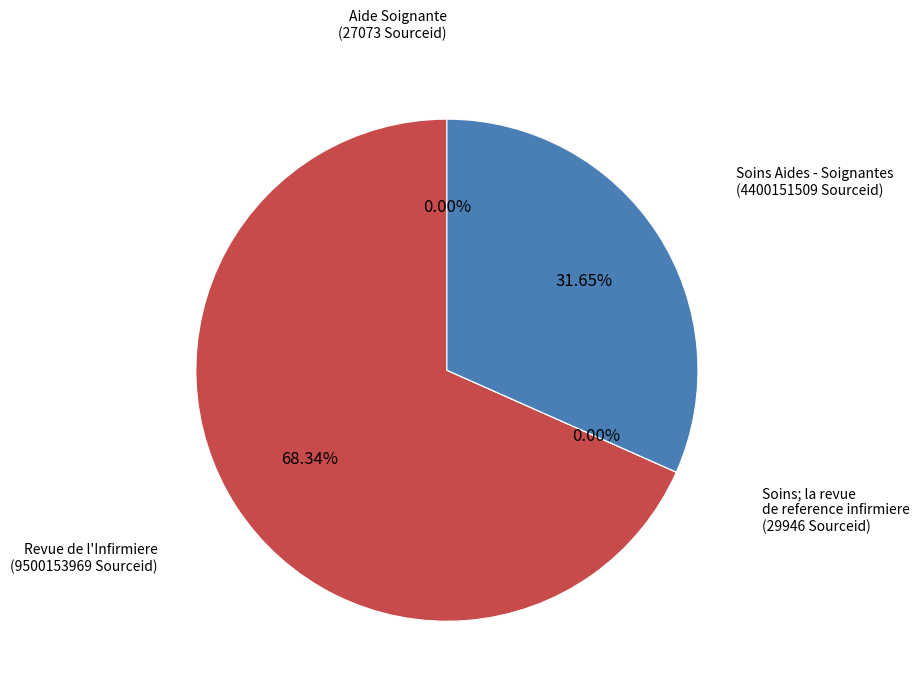

Is there any slice that represents more than half of the pie?

Yes